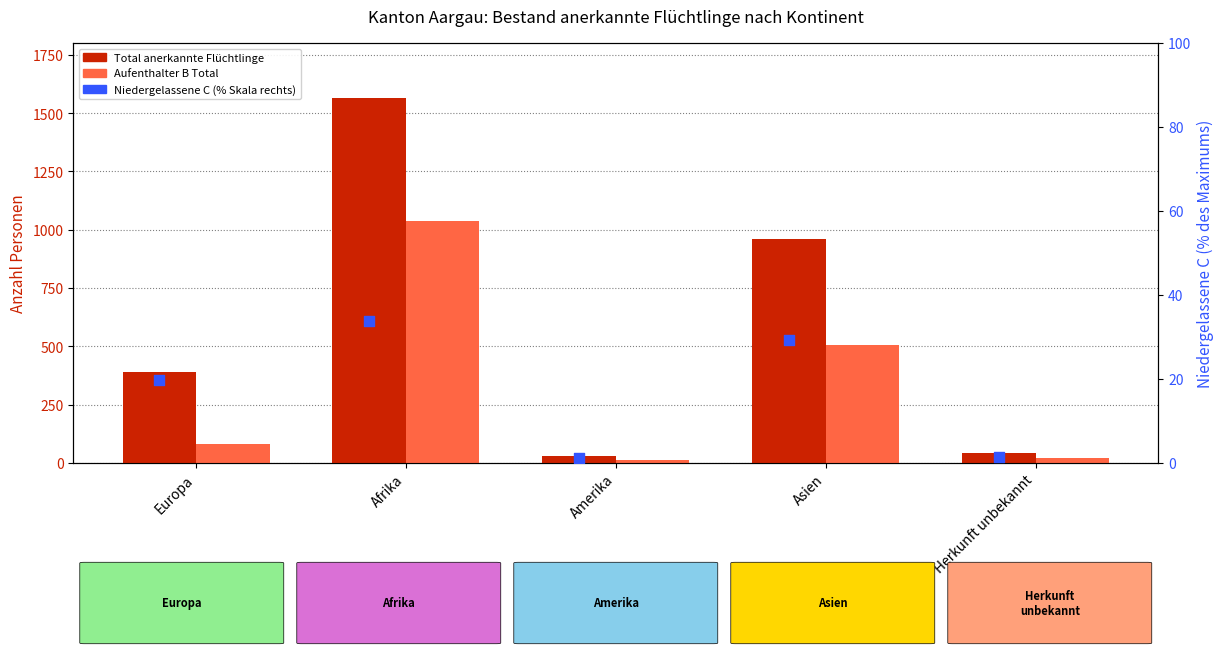

Which series contains the lowest Y value?

Niedergelassene C (% of max)